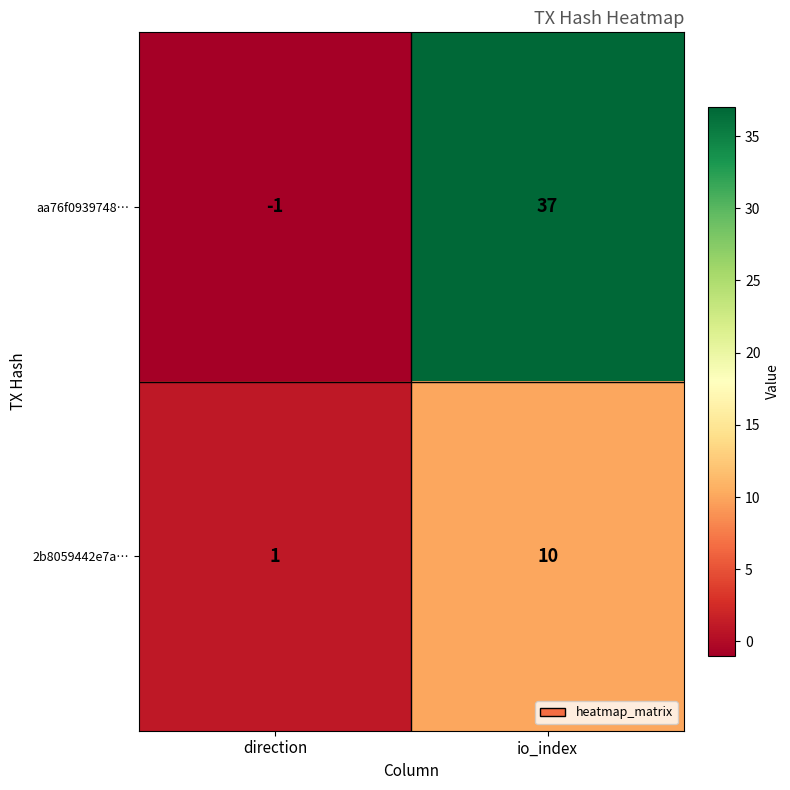

What value does the 2b8059442e7a… series have at io_index?

10